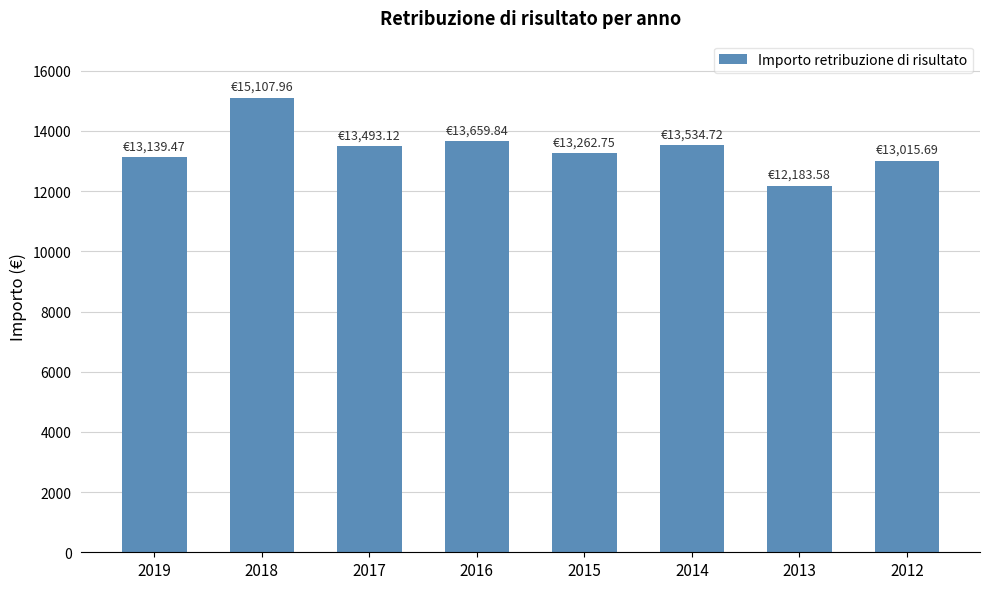

What is the difference between the second highest and minimum values?

1476.3